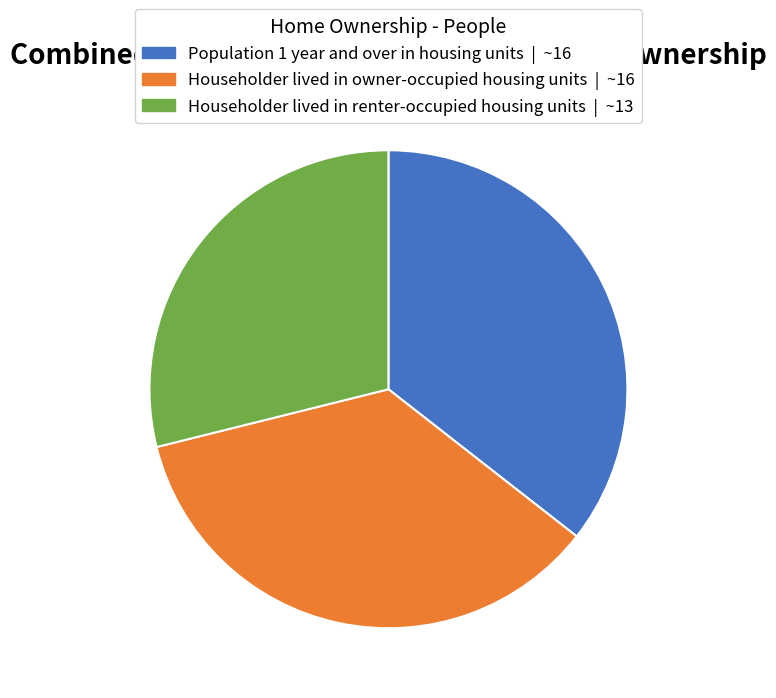

Does any single category account for the majority?

No